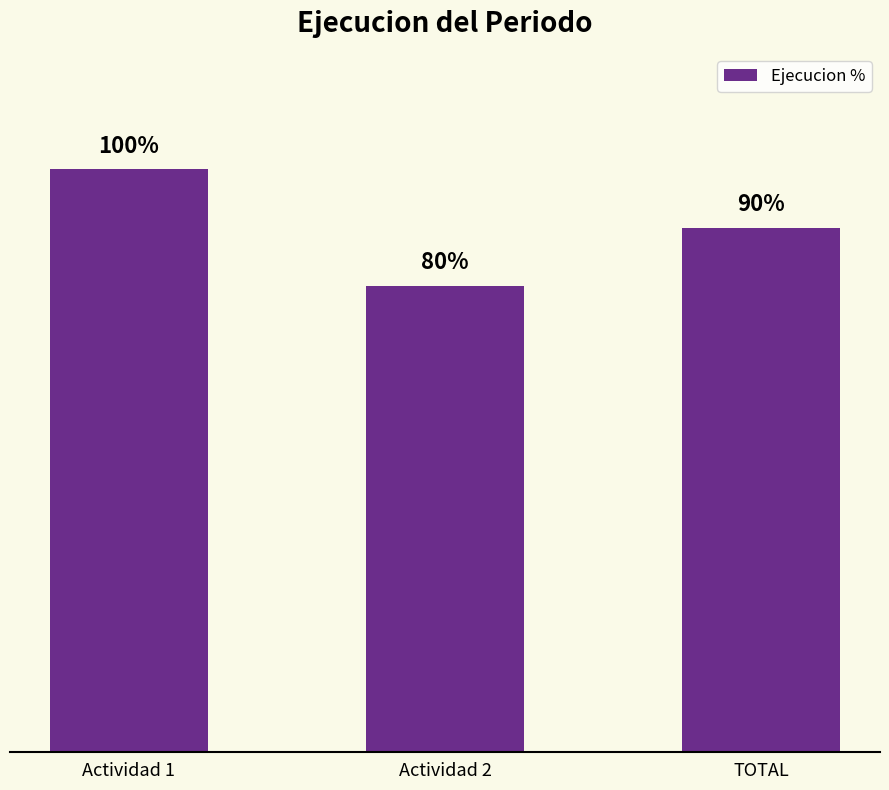

What is the change in value from Actividad 2 to TOTAL?

+0.1